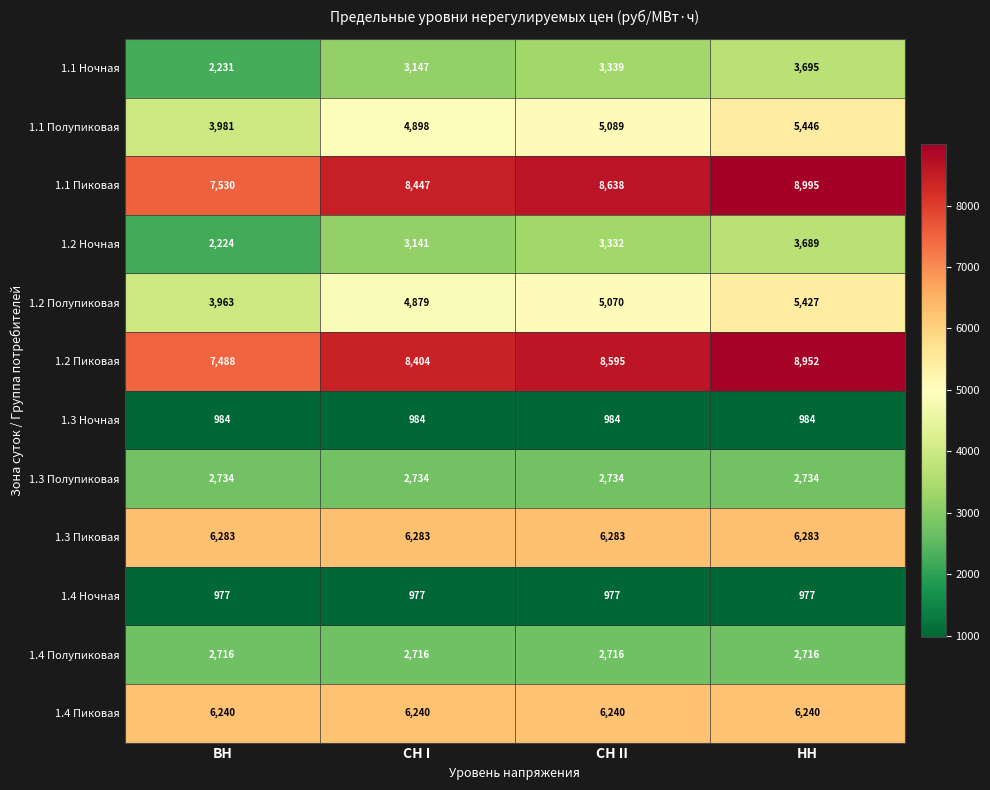

Read the 1.1 Полупиковая value at НН.

5446